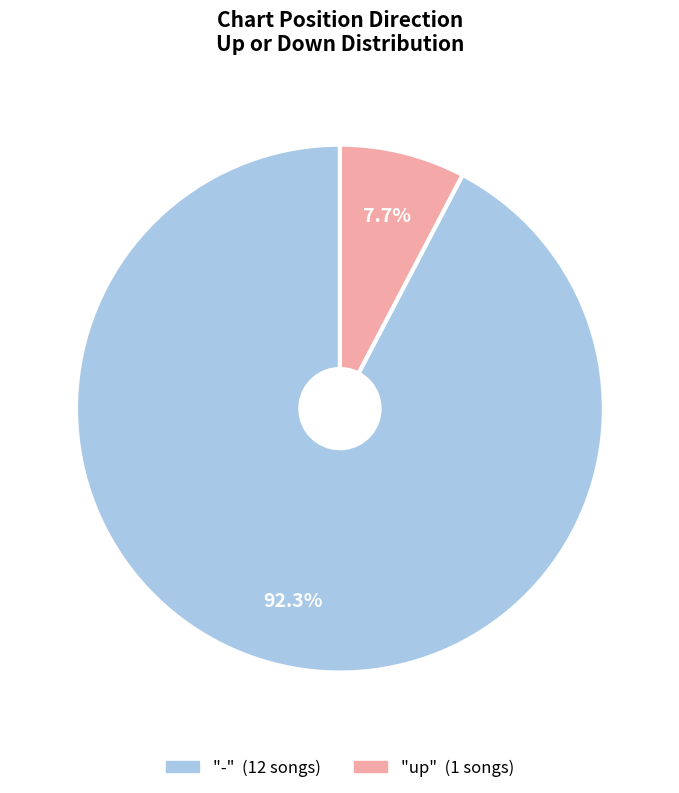

Is there a majority slice in this chart?

Yes